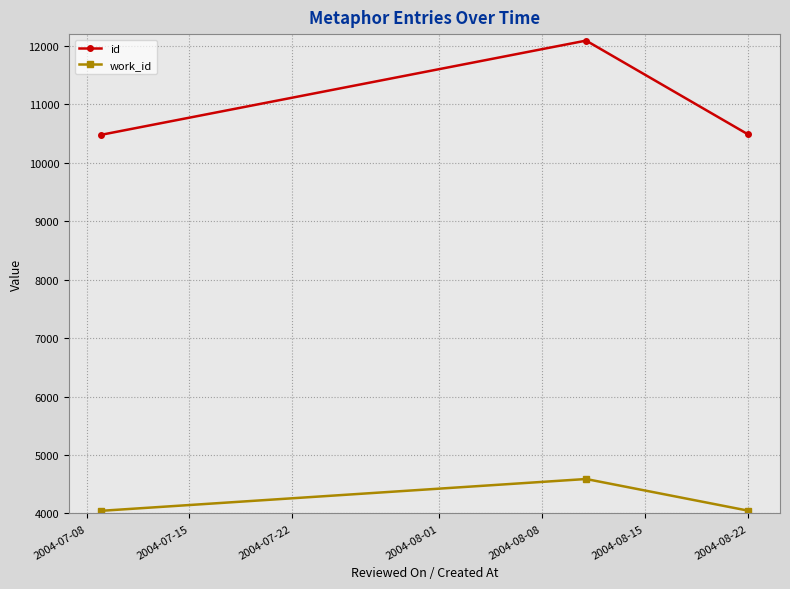

How many lines are shown in the chart?

2